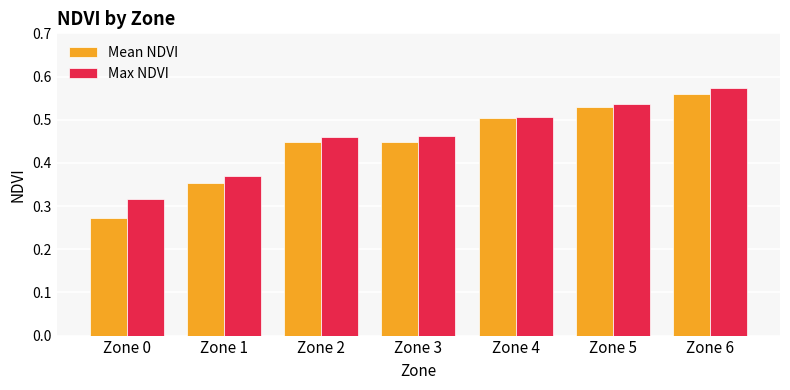

At which label is Max NDVI closest to 0?

Zone 0